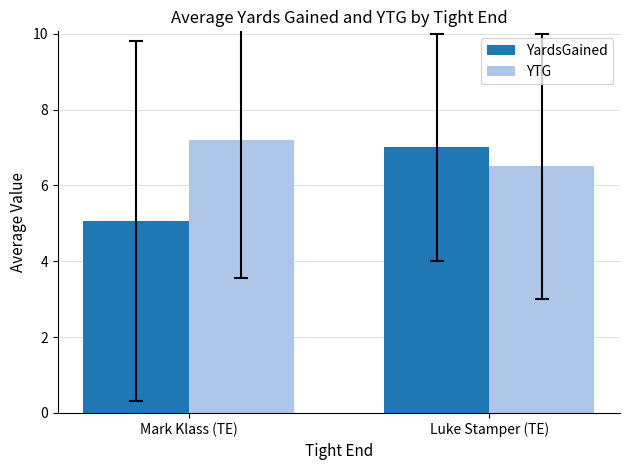

The YardsGained series shows 2.2 at Mark Klass (TE). True or false?

False